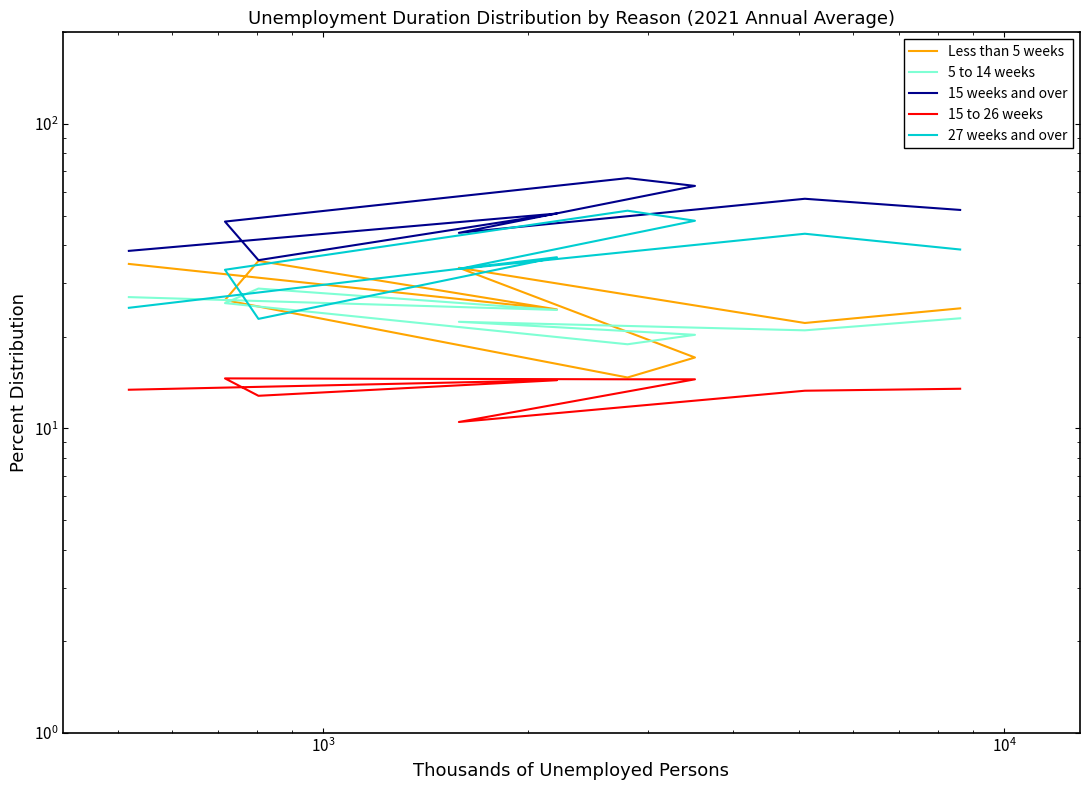

True or false: 15 to 26 weeks and 15 weeks and over cross at least once.

False